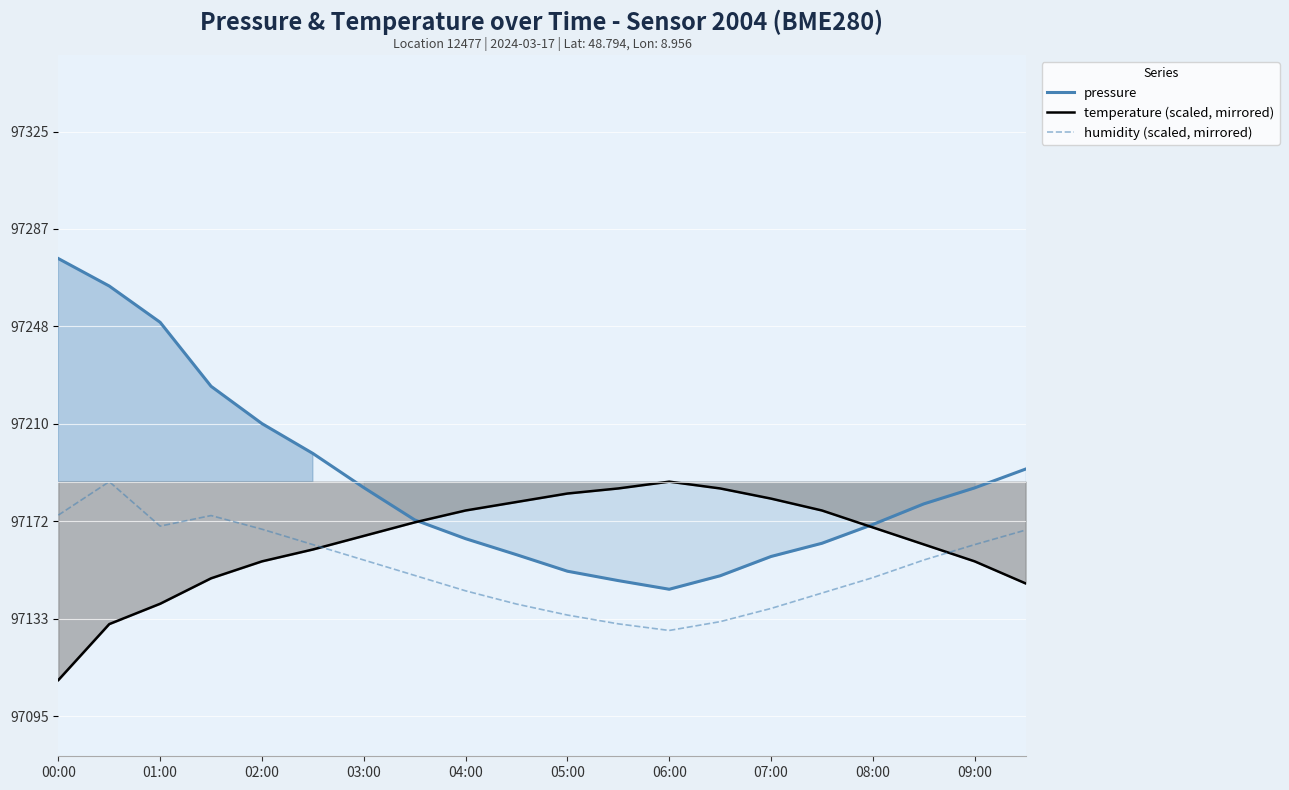

What is the maximum value for humidity (scaled, mirrored)?

97187.7